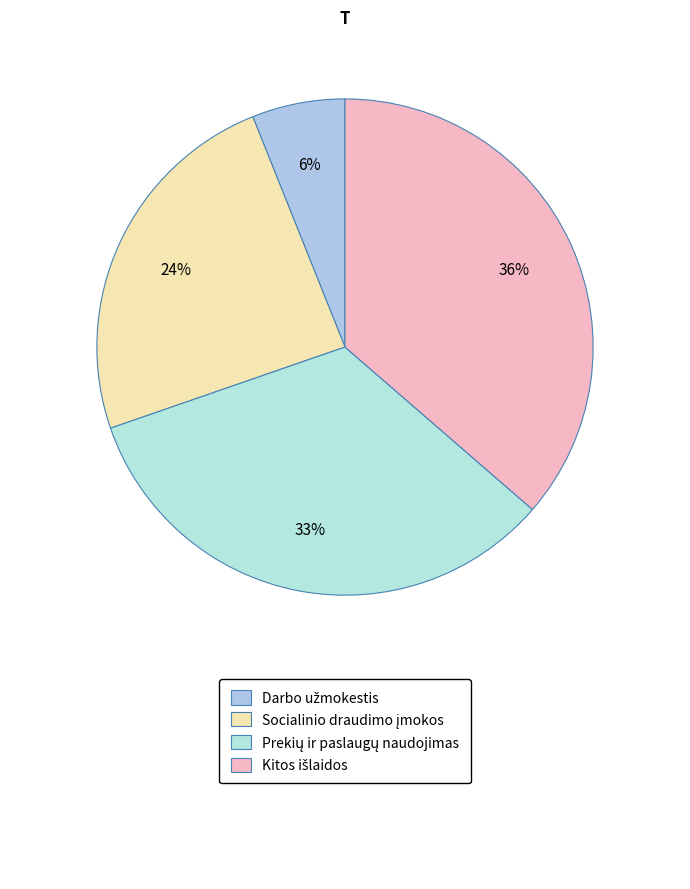

Count the number of slices in the pie.

4